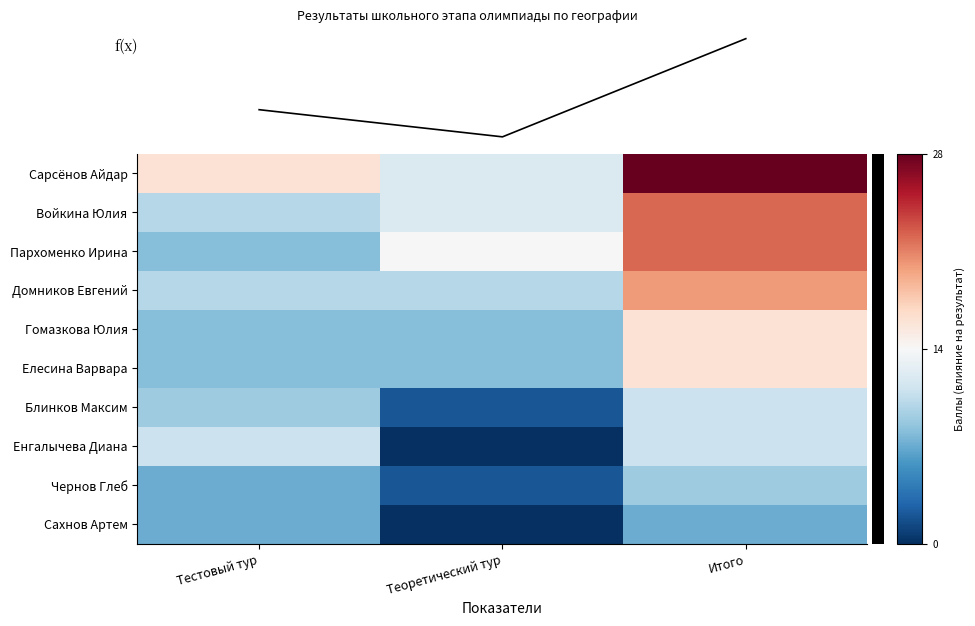

Rank the categories by Елесина Варвара value from lowest to highest.

Тестовый тур, Теоретический тур, Итого